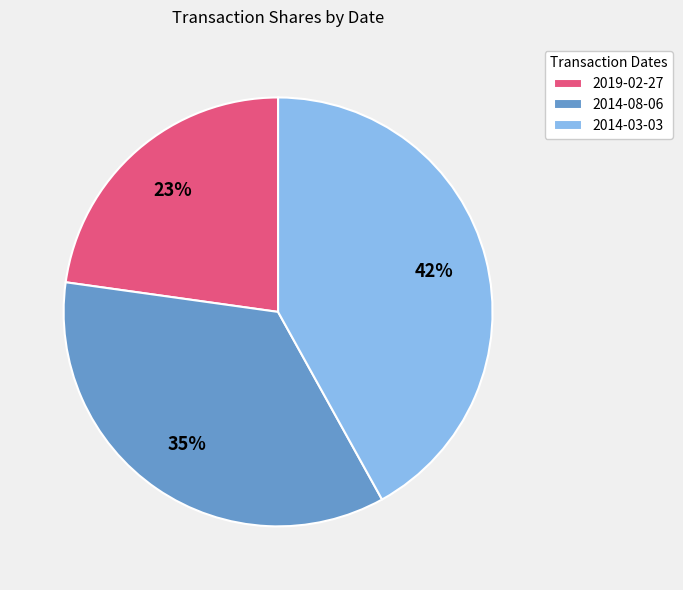

Which slice is the largest?

2014-03-03